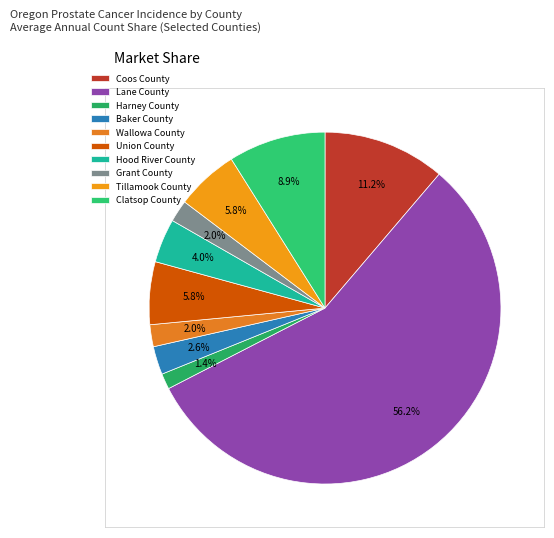

To the nearest percent, what portion does Tillamook County represent?

6%